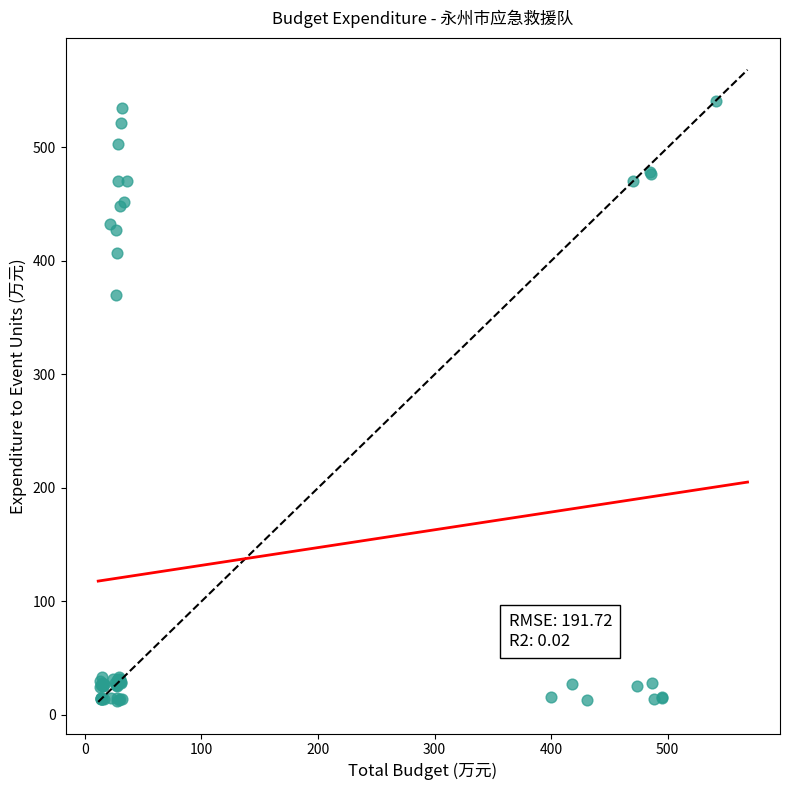

What Y value in the scatter plot is closest to 276?

370.4